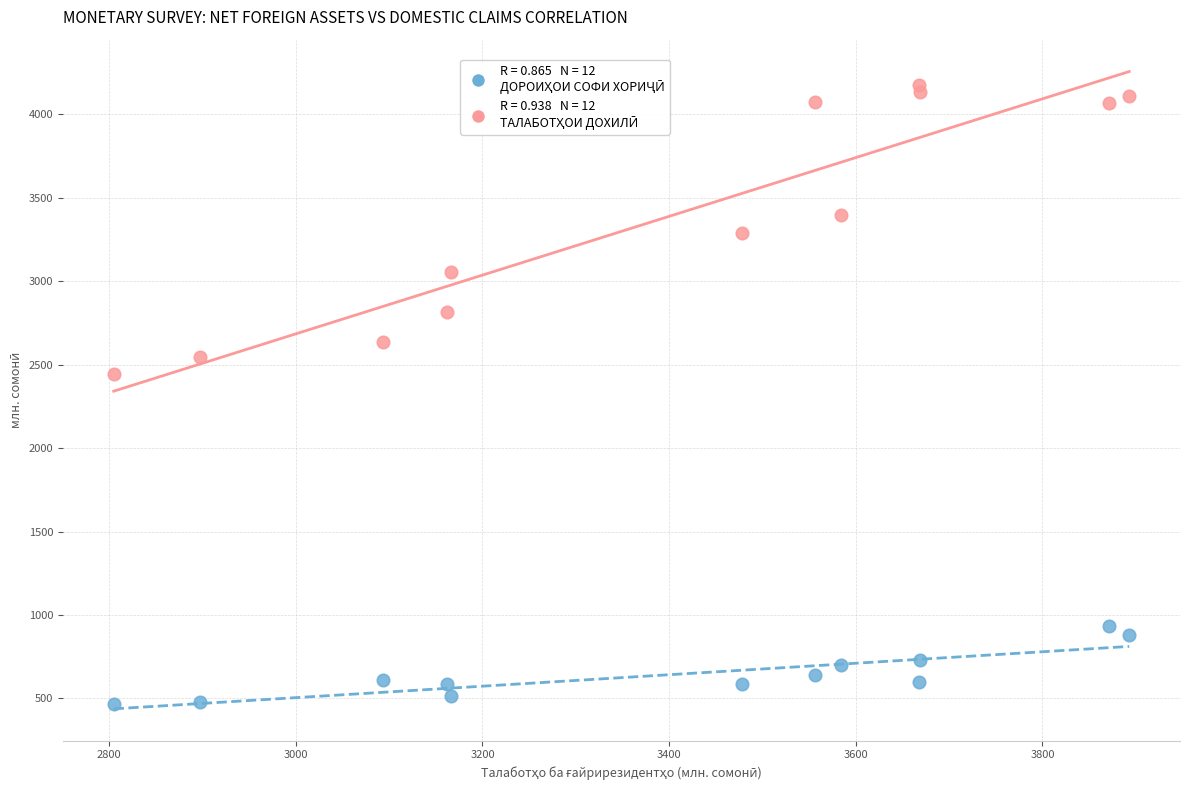

Across all series, what Y value is closest to 2319?

2444.2